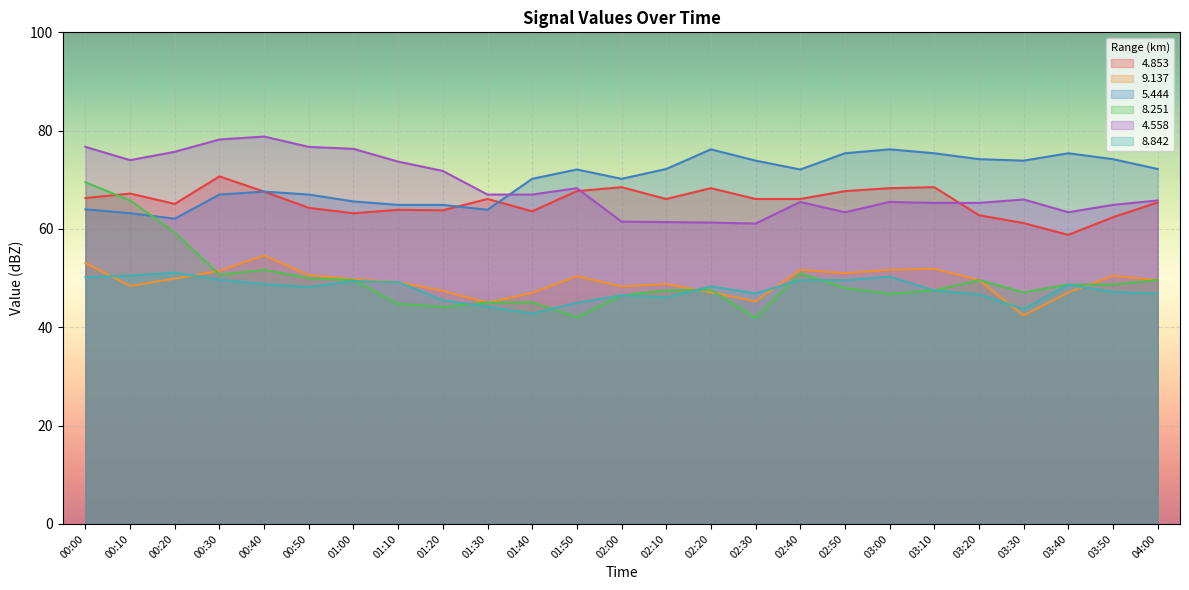

What is the minimum value for 5.444?

62.1